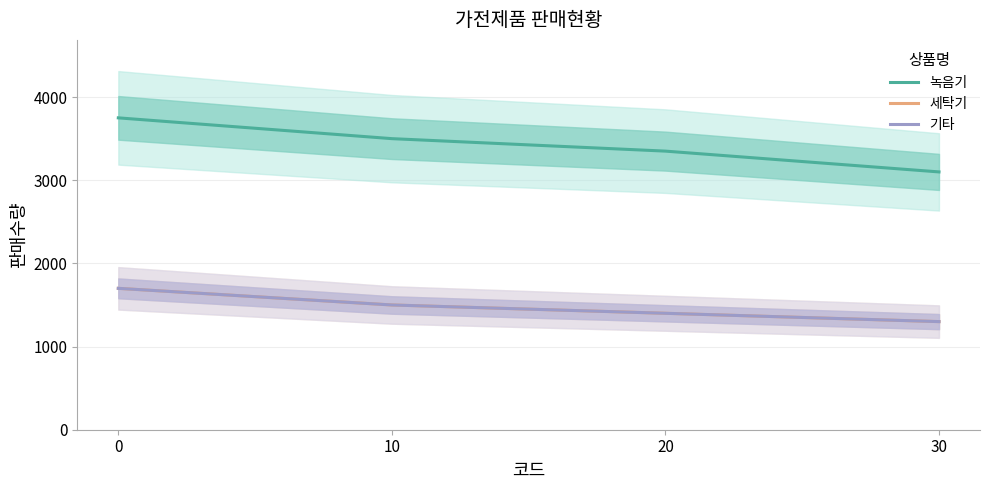

Reading left to right, what are all the values shown in this chart?

녹음기: 0=3750	10=3500	20=3350	30=3100
세탁기: 0=1700	10=1500	20=1400	30=1300
기타: 0=1700	10=1500	20=1400	30=1300